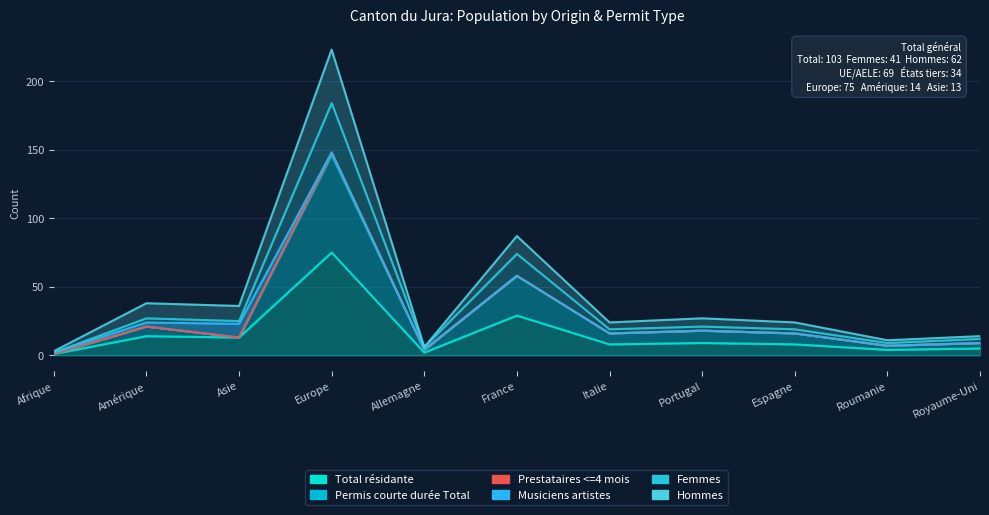

What is the value of the Hommes point at the 8th from the left?

27